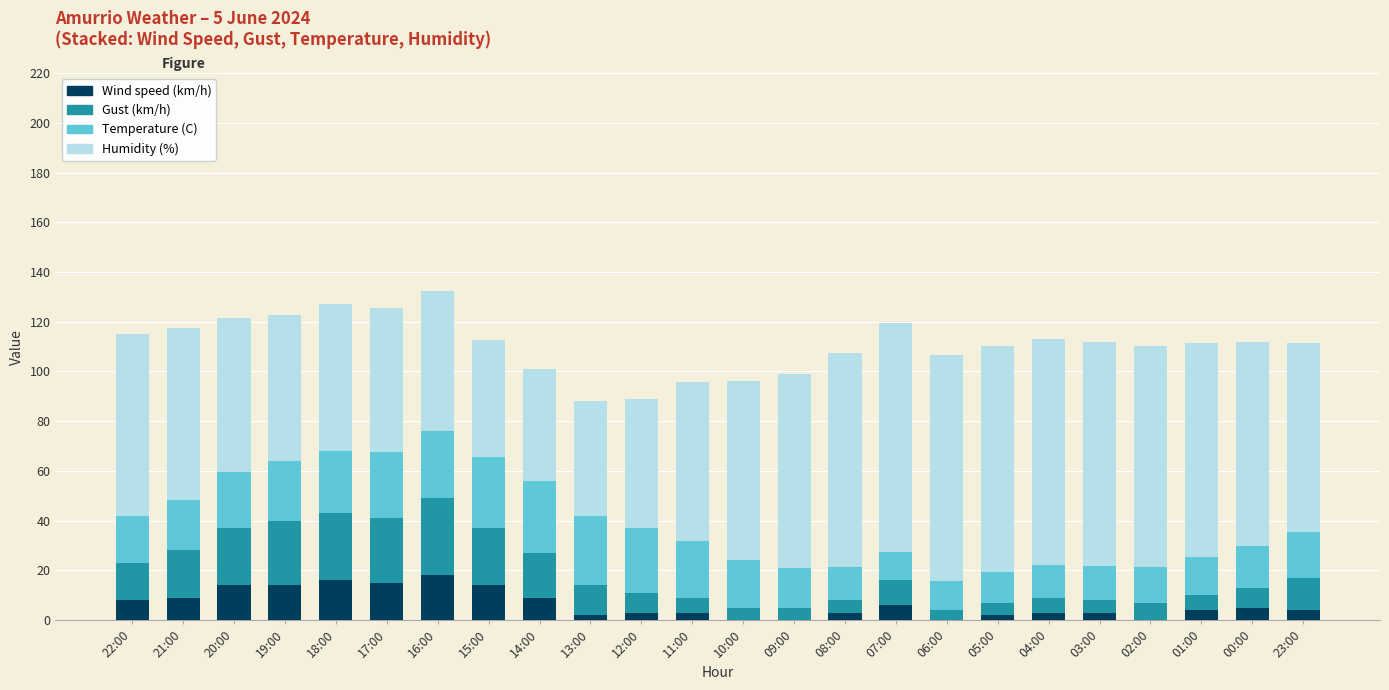

What is the highest value of the Wind speed (km/h) series?

18.0